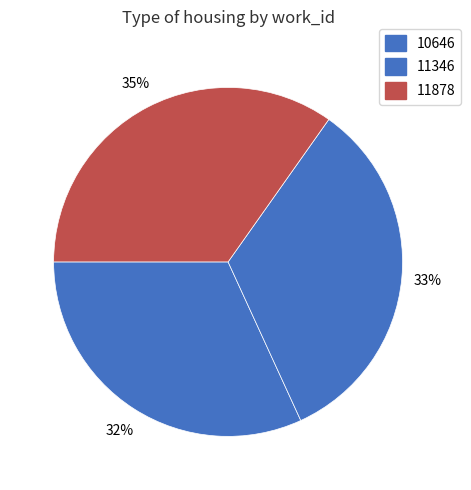

How many slices are in this pie chart?

3